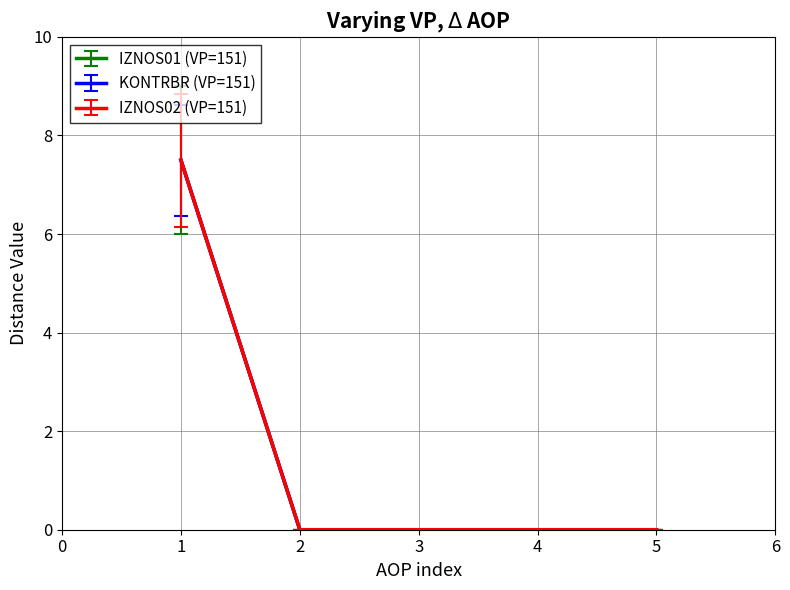

Does the chart display data point markers on the line(s)?

No